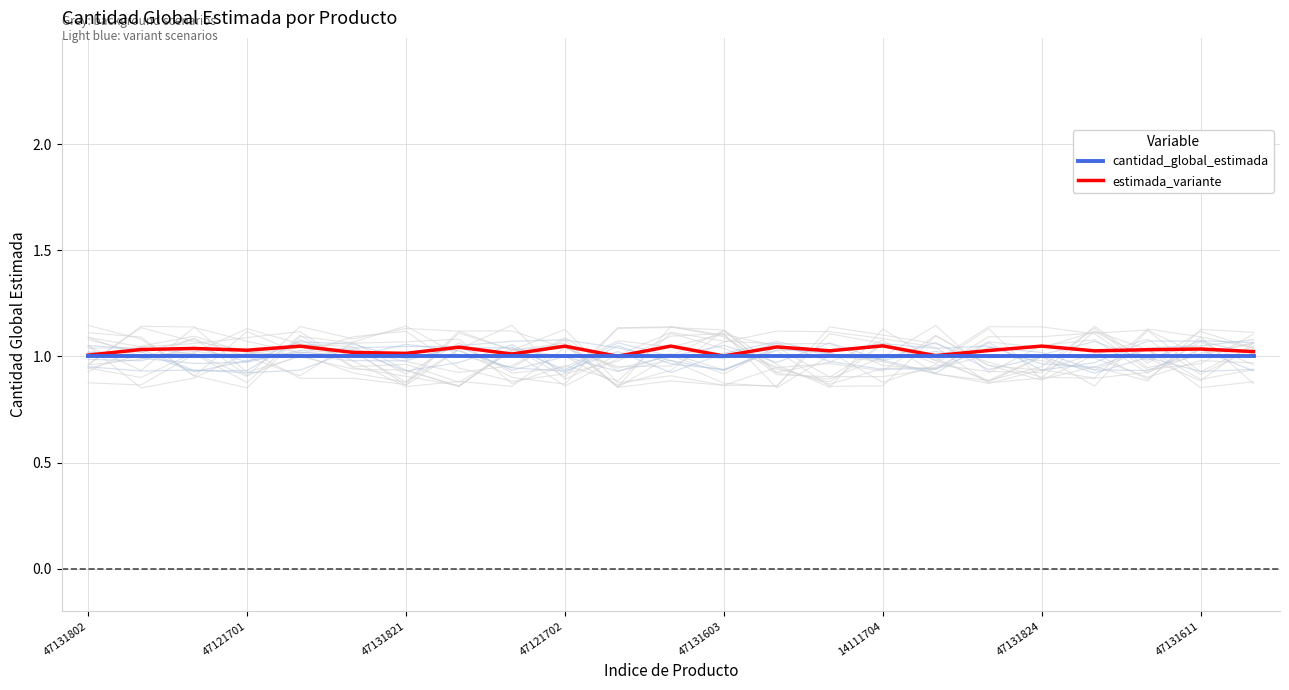

The cantidad_global_estimada series shows 1.4 at 47121701. True or false?

False